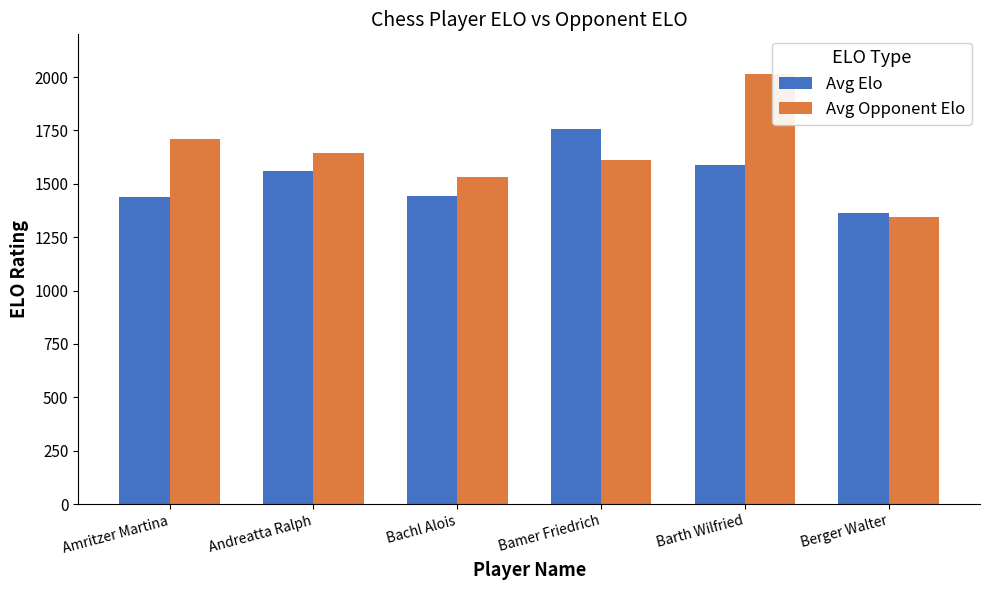

Which series has the largest range (max minus min)?

Avg Opponent Elo